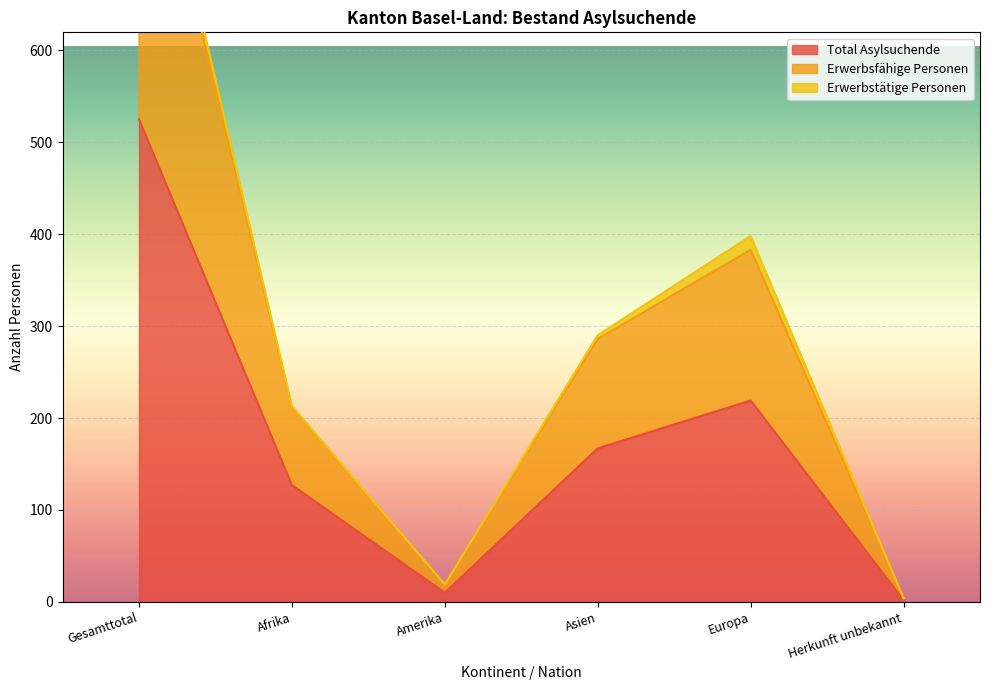

True or false: Erwerbsfähige Personen and Total Asylsuchende intersect in this chart.

False